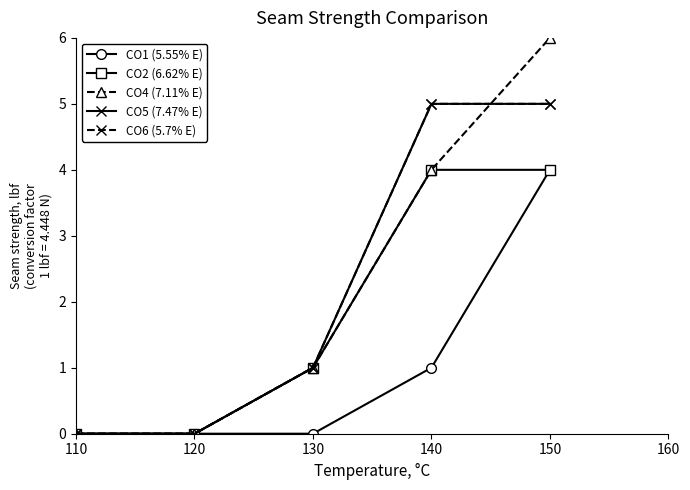

Which series has the widest spread of values?

CO4 (7.11% E)